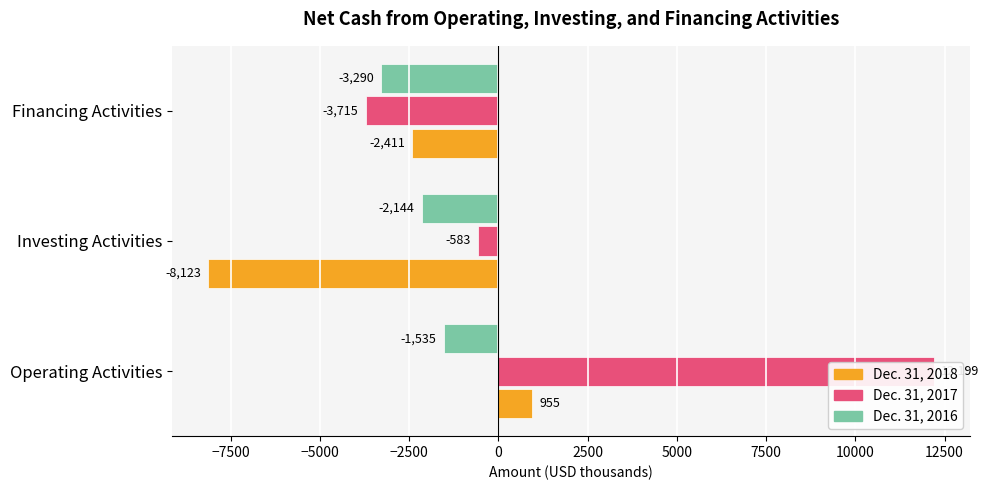

What is the maximum value for Dec. 31, 2017?

12199